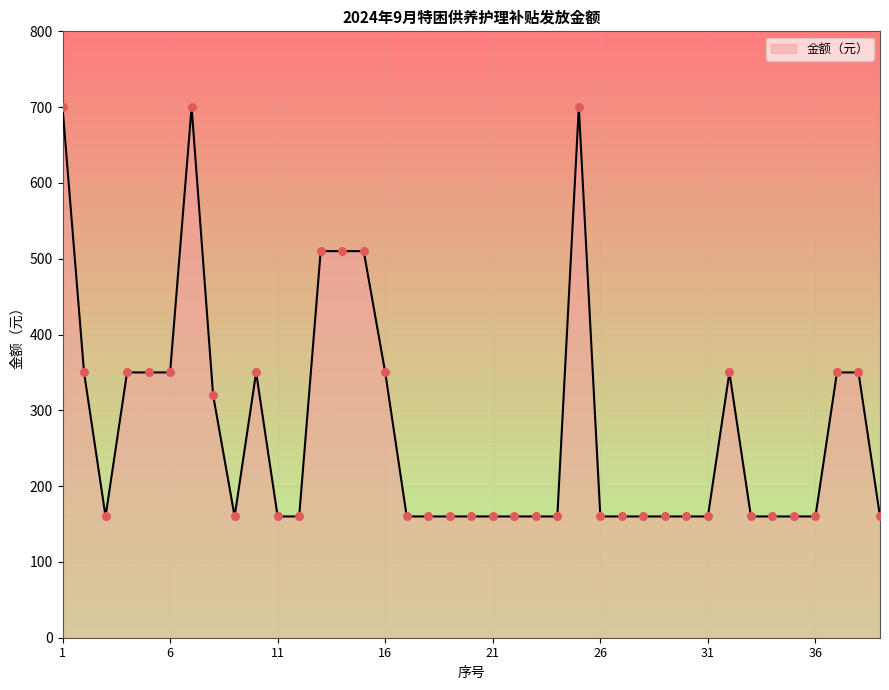

What is the smallest value displayed?

160